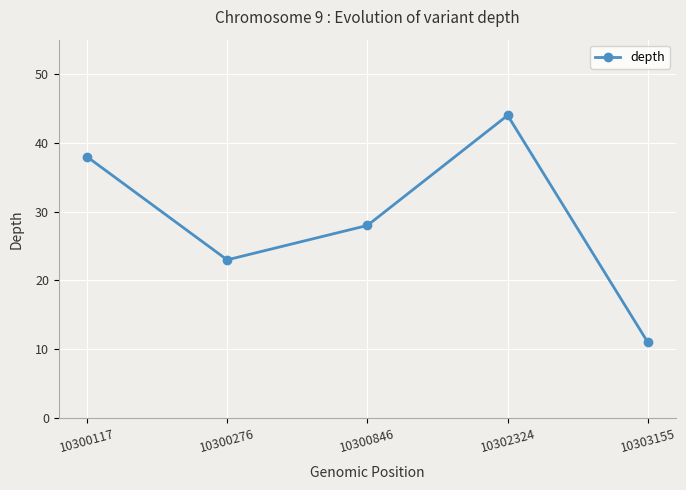

What is the difference between the maximum and second lowest values?

21